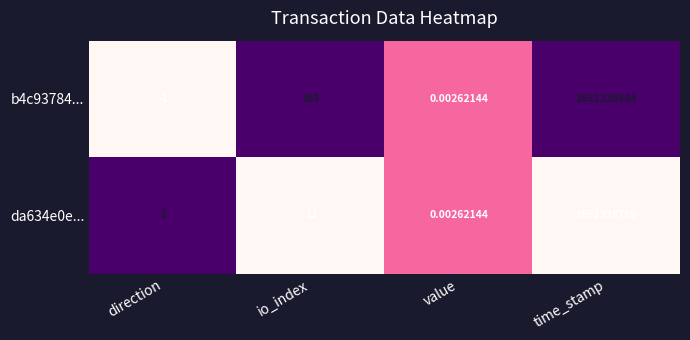

Is the value of da634e0e... at value greater than the value of b4c93784... at io_index?

No